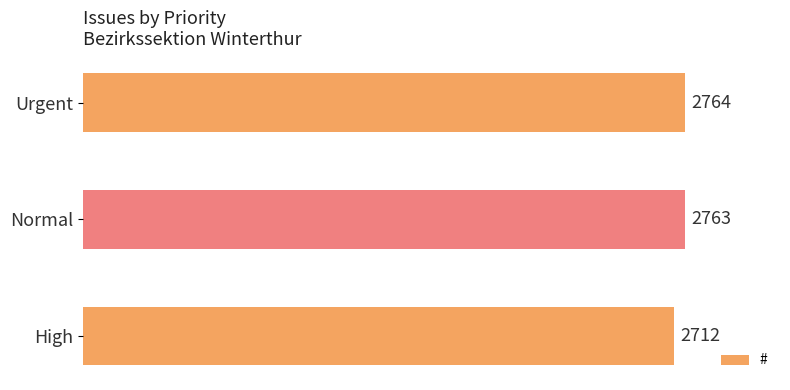

Count the number of data series in this chart.

1